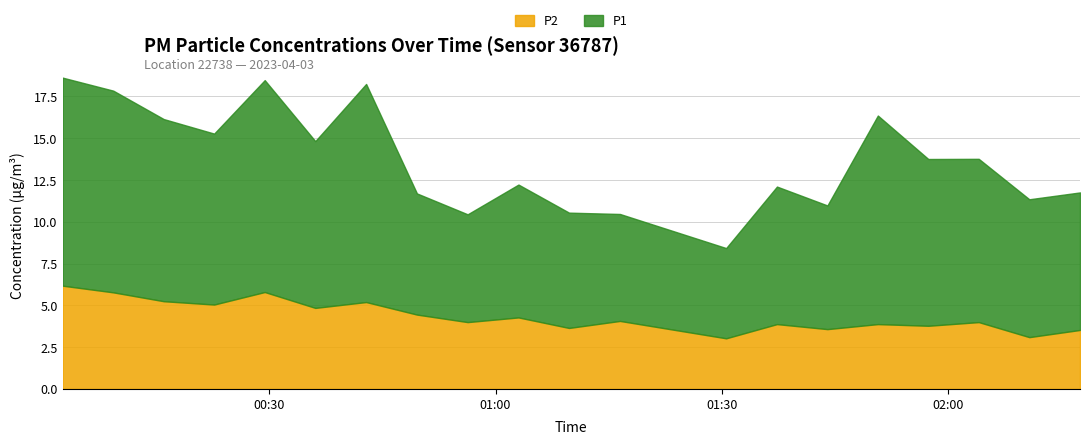

What is the minimum value for P1?

5.4